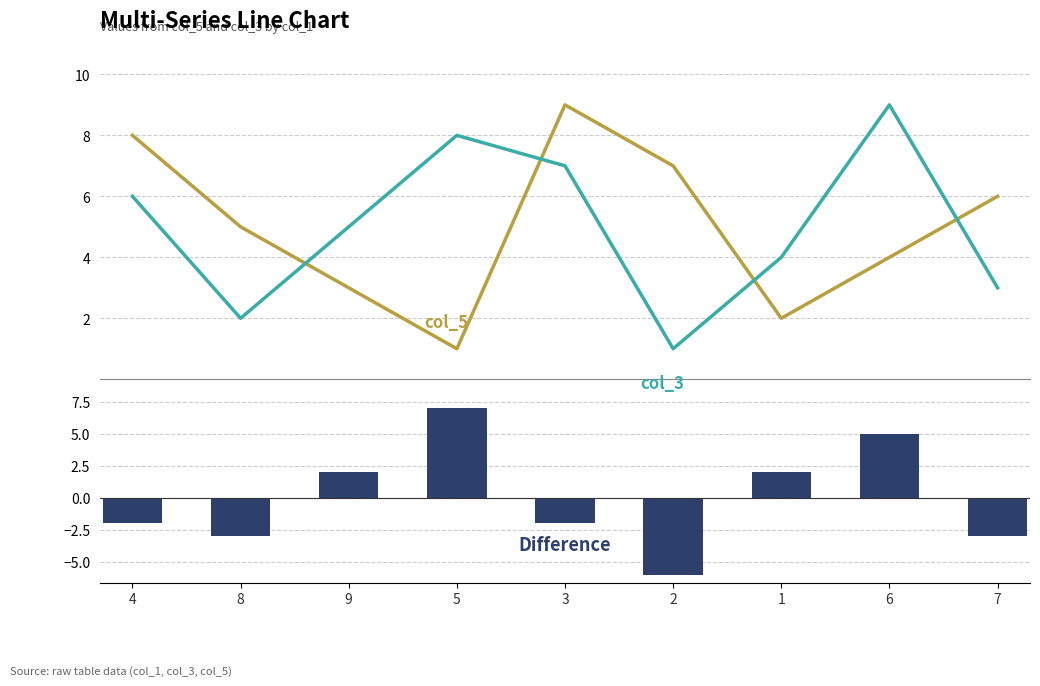

What is the difference between the Difference (col_3 - col_5) values at 3 and 1?

4